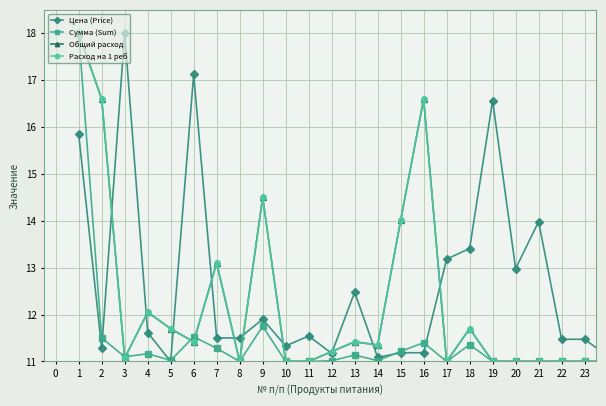

Is this an area chart (filled region under the line)?

No